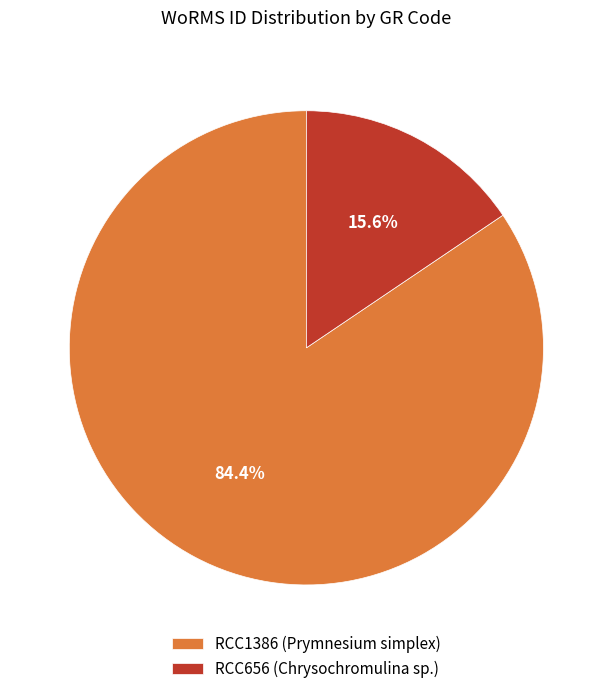

To the nearest percent, what is the difference between the largest and smallest slice percentages?

69%